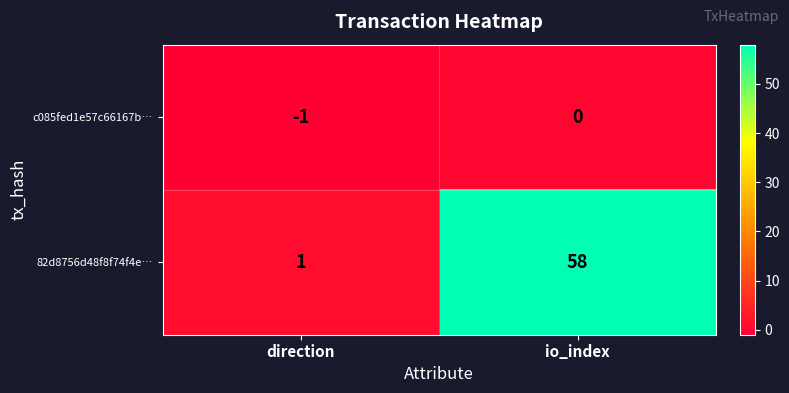

Which label corresponds to the smallest value in the chart?

direction